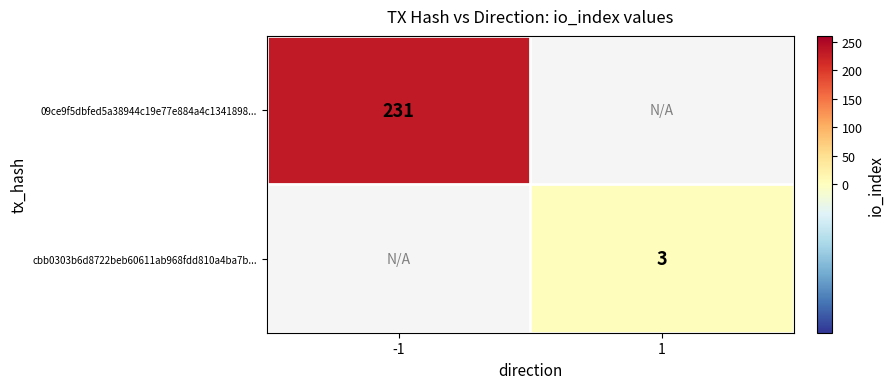

At how many categories does at least one series exceed 120?

1